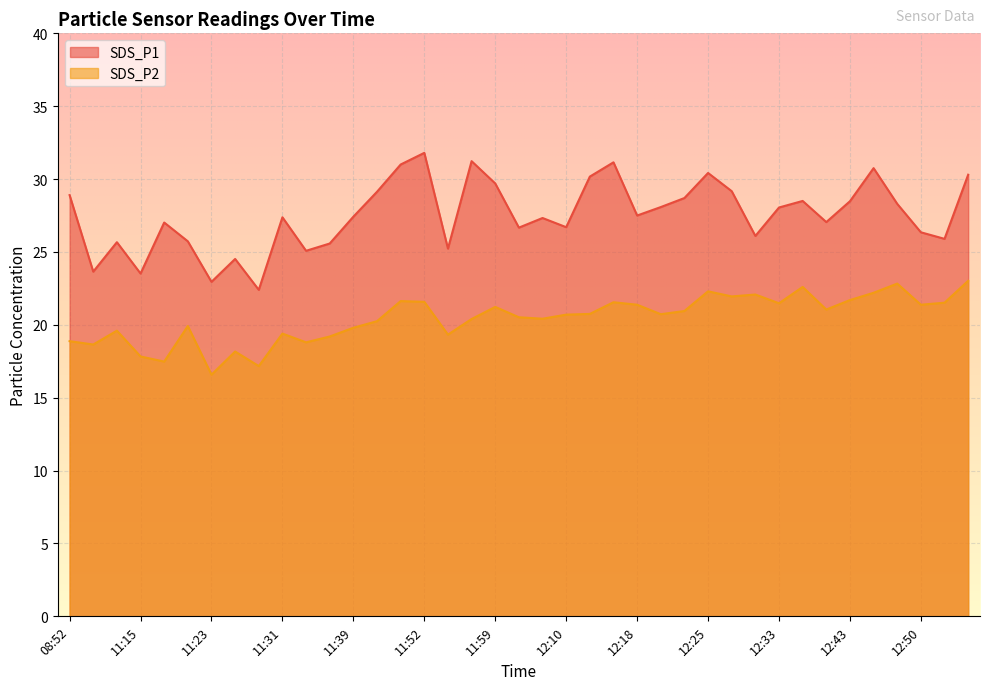

Reading left to right, extract all data points from this chart.

SDS_P1: 28.9	23.6	25.7	23.5	27.0	25.7	22.9	24.5	22.4	27.4	25.1	25.6	27.4	29.1	31.0	31.8	25.2	31.2	29.7	26.7	27.3	26.7	30.2	31.1	27.5	28.1	28.7	30.4	29.2	26.1	28.1	28.5	27.1	28.5	30.8	28.3	26.4	25.9	30.3
SDS_P2: 18.9	18.6	19.6	17.8	17.5	19.9	16.6	18.2	17.2	19.4	18.8	19.2	19.8	20.2	21.6	21.6	19.3	20.4	21.2	20.5	20.4	20.7	20.8	21.6	21.4	20.7	20.9	22.3	21.9	22.1	21.5	22.6	21.1	21.7	22.2	22.8	21.4	21.5	23.0